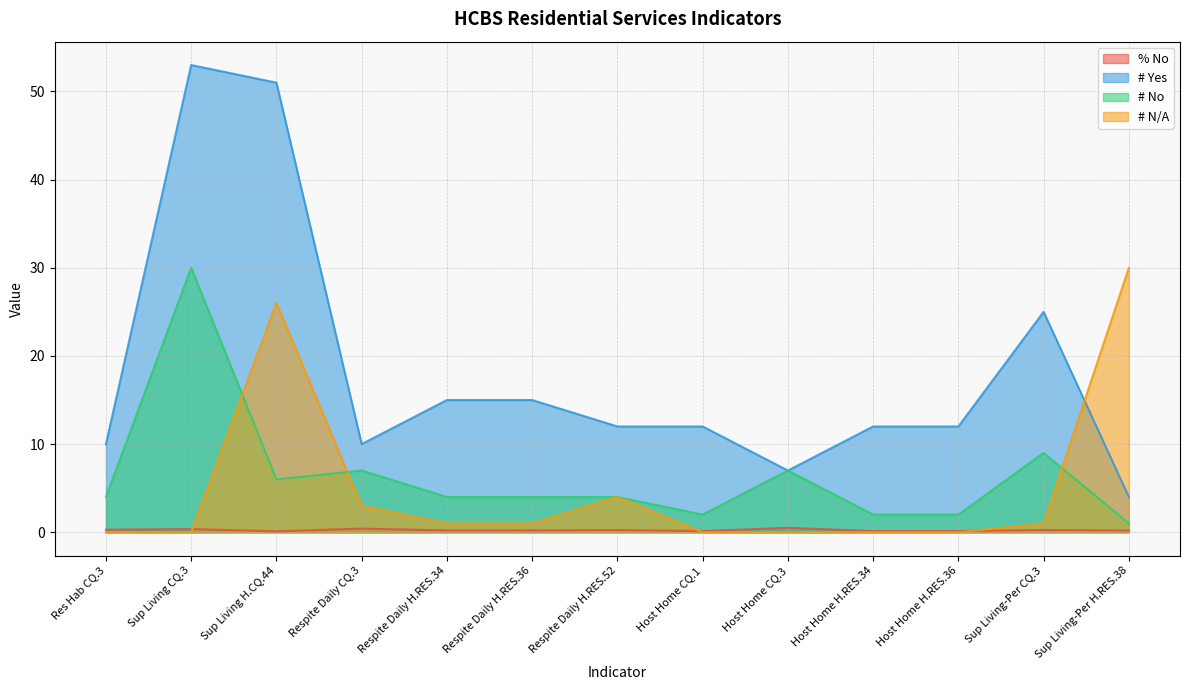

What is the value of the # N/A point at the 3rd from the left?

26.0